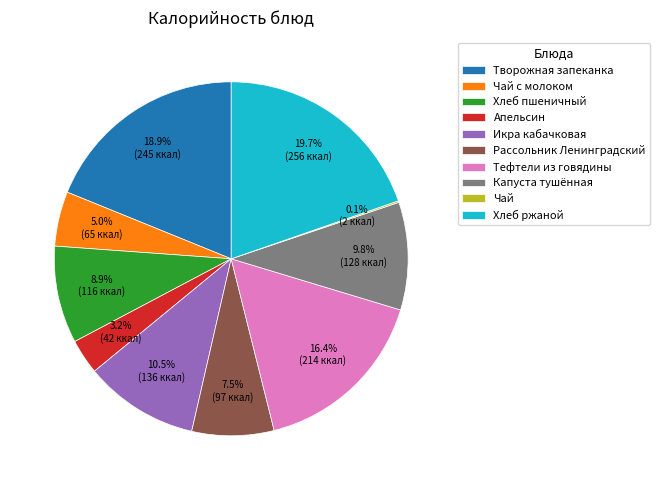

What is the ratio of the value at Капуста тушённая to the value at Рассольник Ленинградский?

1.3